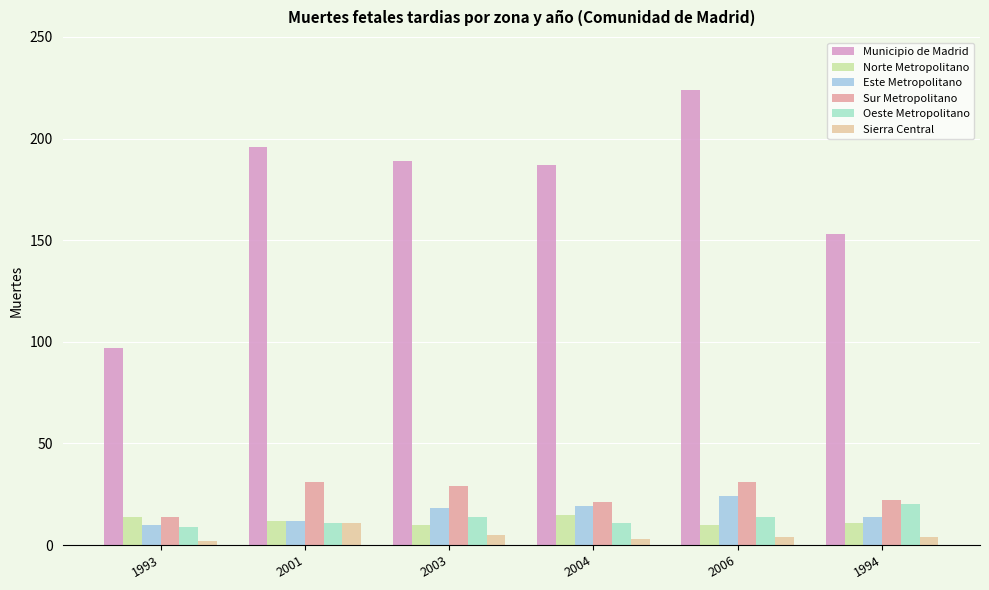

What is the difference between the second highest and minimum values in the Este Metropolitano series?

9